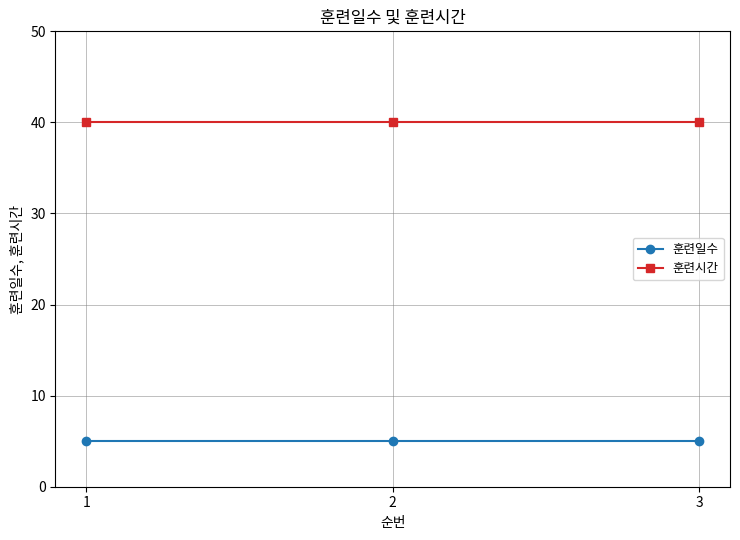

What is the difference between the highest and lowest values at 3?

35